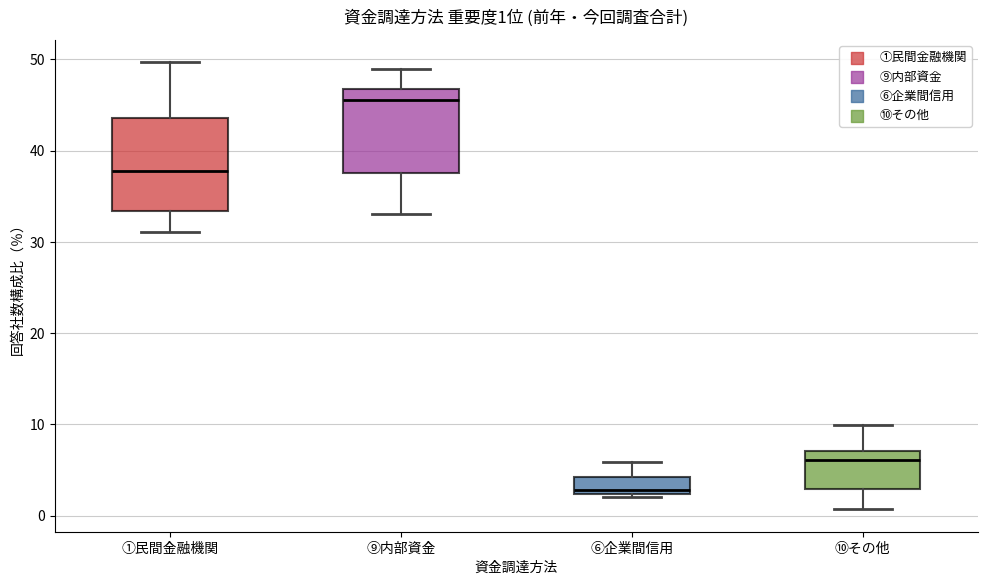

Which box's median line is the highest?

⑨内部資金